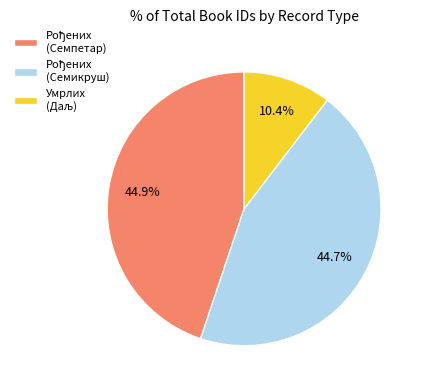

Is there a majority slice in this chart?

No